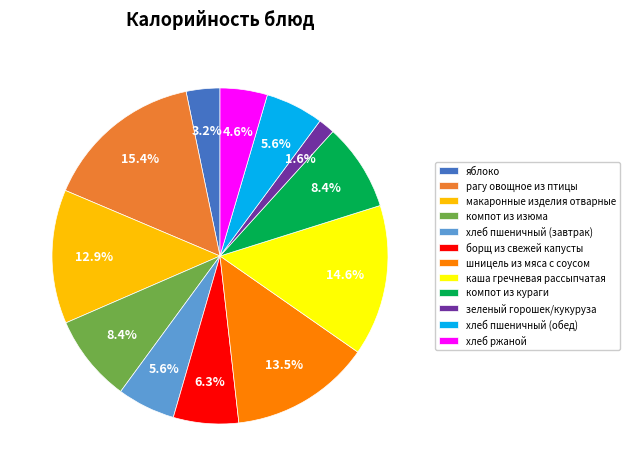

Count the number of slices in the pie.

12